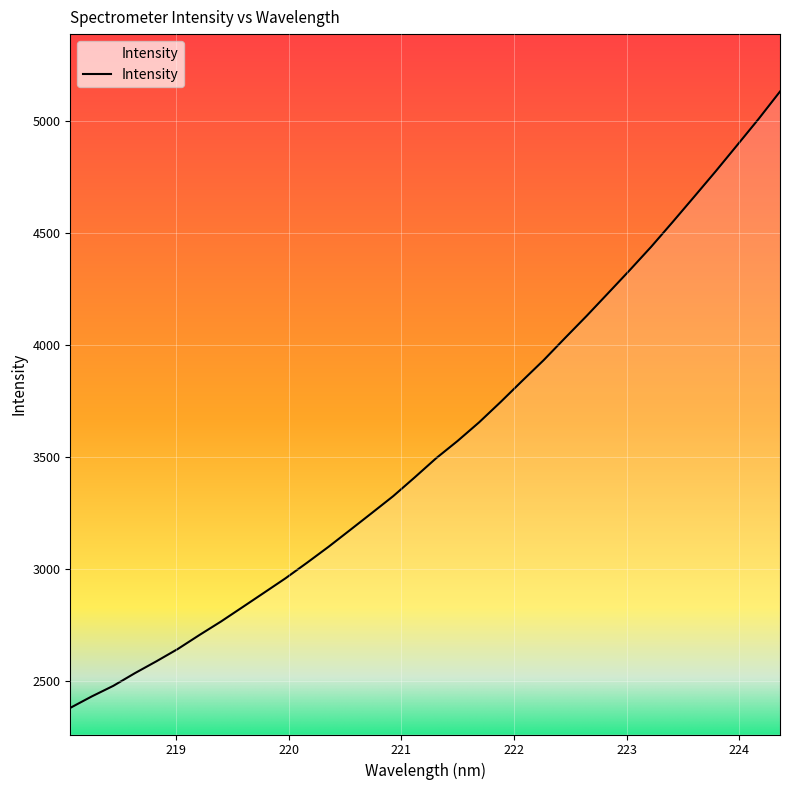

What is the difference between the maximum and minimum values?

2752.1